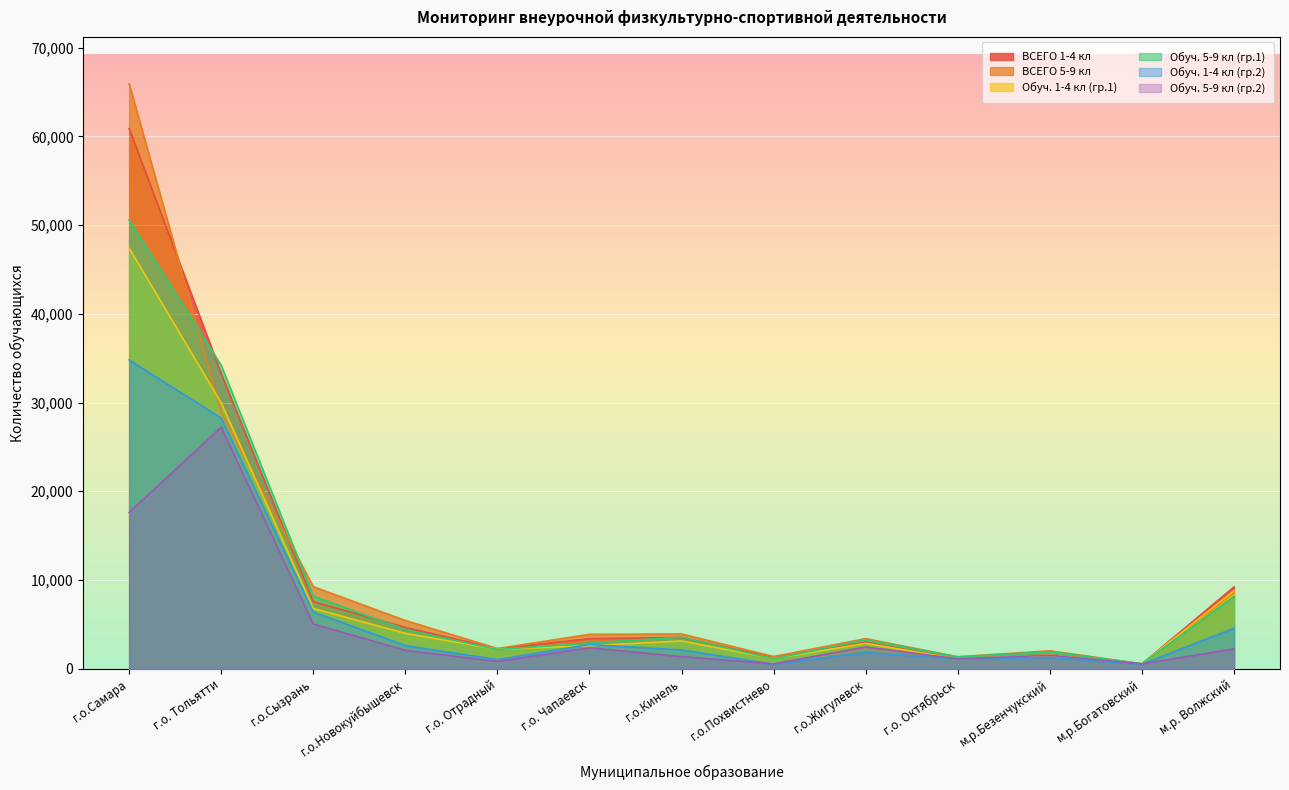

How many lines are shown in the chart?

6